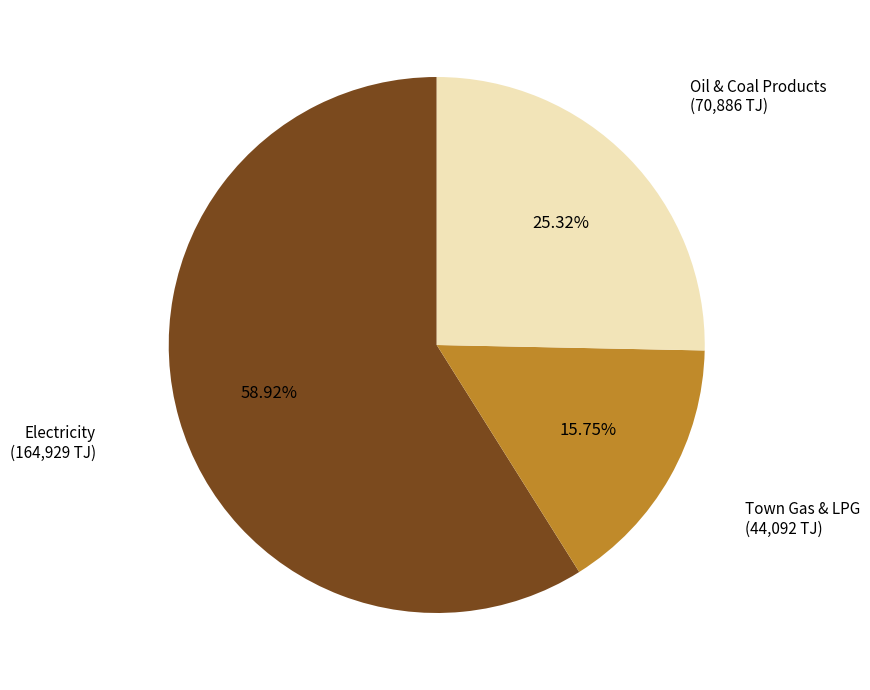

Count the number of slices in the pie.

3